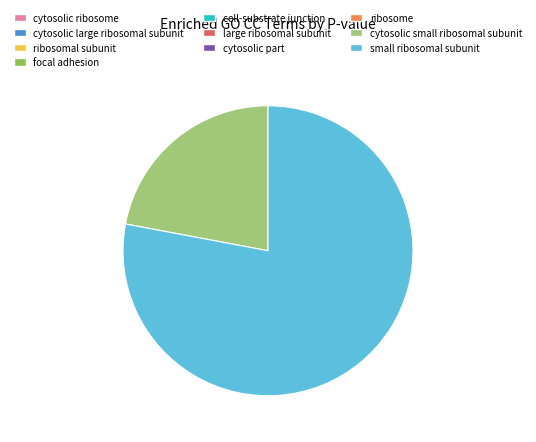

Does any single category account for the majority?

Yes